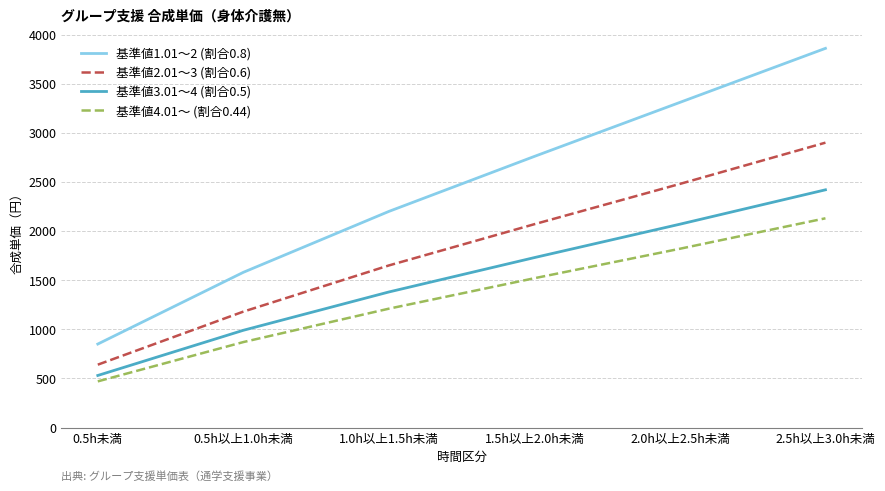

Reading left to right, transcribe all the data shown in this chart.

基準値1.01～2 (割合0.8): 850	1580	2200	2760	3310	3860
基準値2.01～3 (割合0.6): 640	1180	1650	2070	2480	2900
基準値3.01～4 (割合0.5): 530	990	1380	1730	2070	2420
基準値4.01～ (割合0.44): 470	870	1210	1520	1820	2130